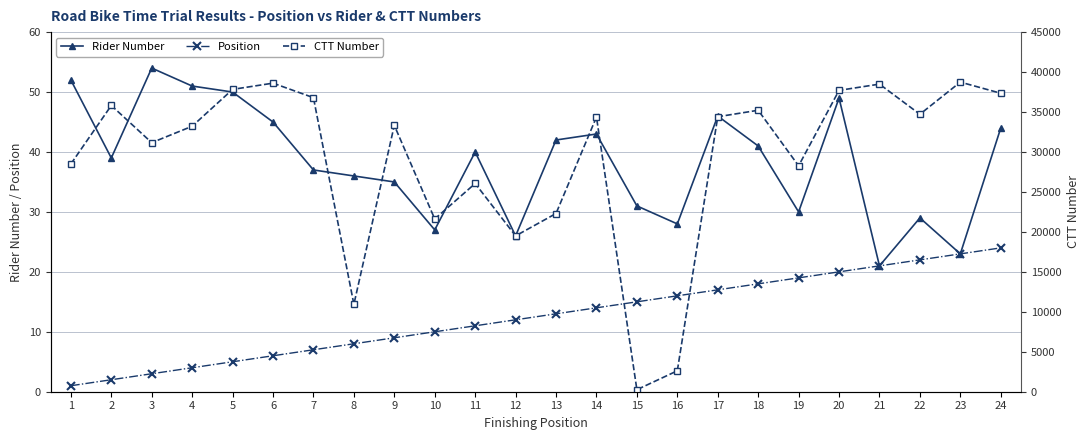

At 1, list the series in order from smallest to largest.

Position, Rider Number, CTT Number